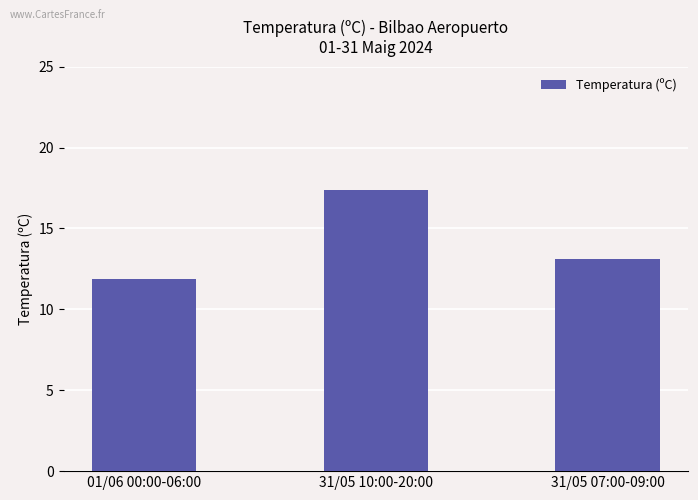

What is the change in value from 01/06 00:00-06:00 to 31/05 07:00-09:00?

+1.2